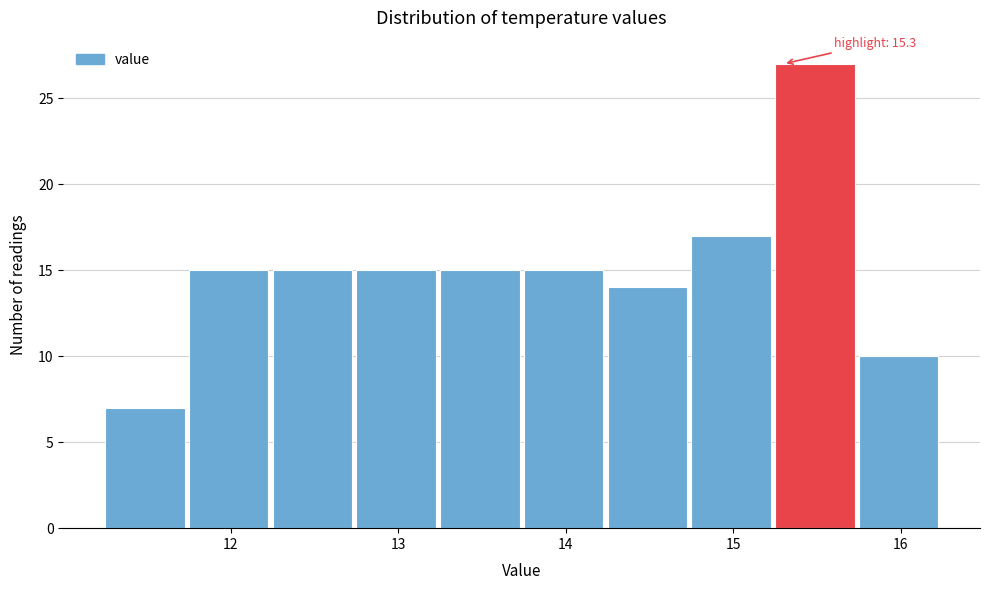

Over which range of the x-axis is the bar tallest?

15.25 to 15.75